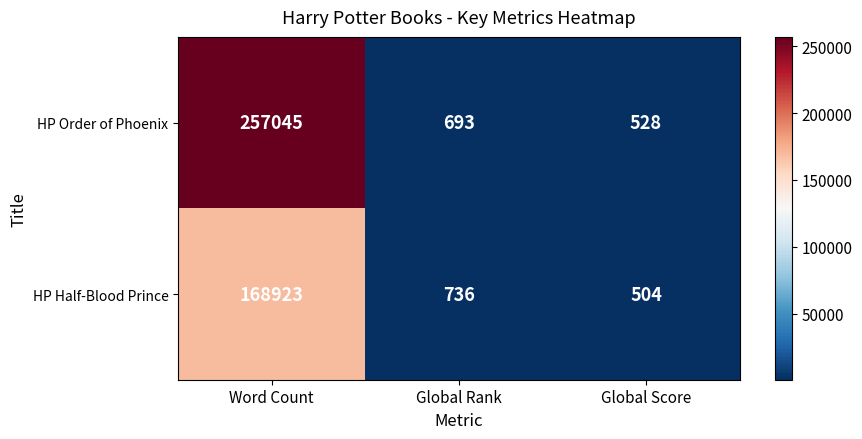

Which label corresponds to the smallest value in the chart?

Global Score